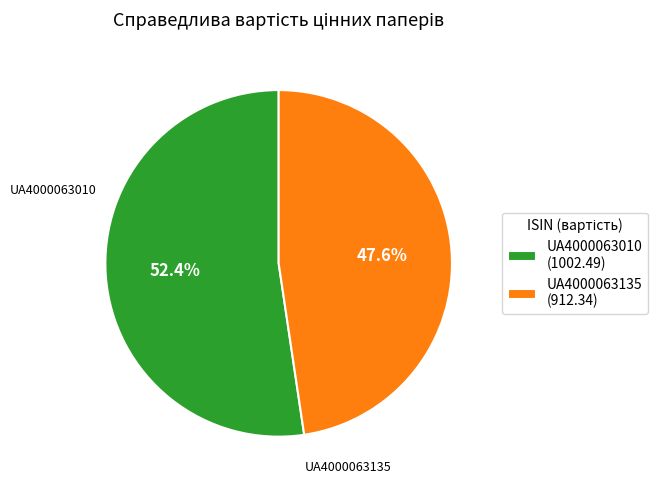

Which slice is the largest?

UA4000063010